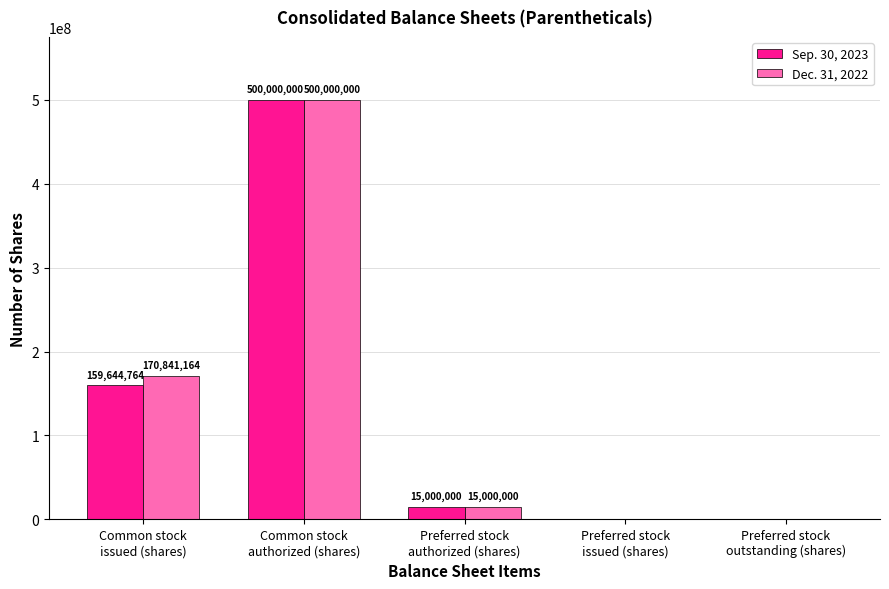

How many positive values does the Dec. 31, 2022 series have?

3